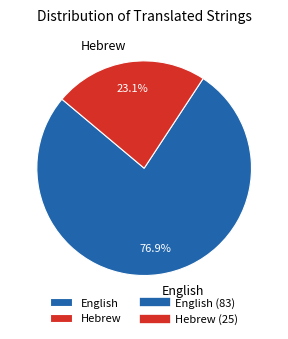

Is it true that English is 77% of the pie?

True